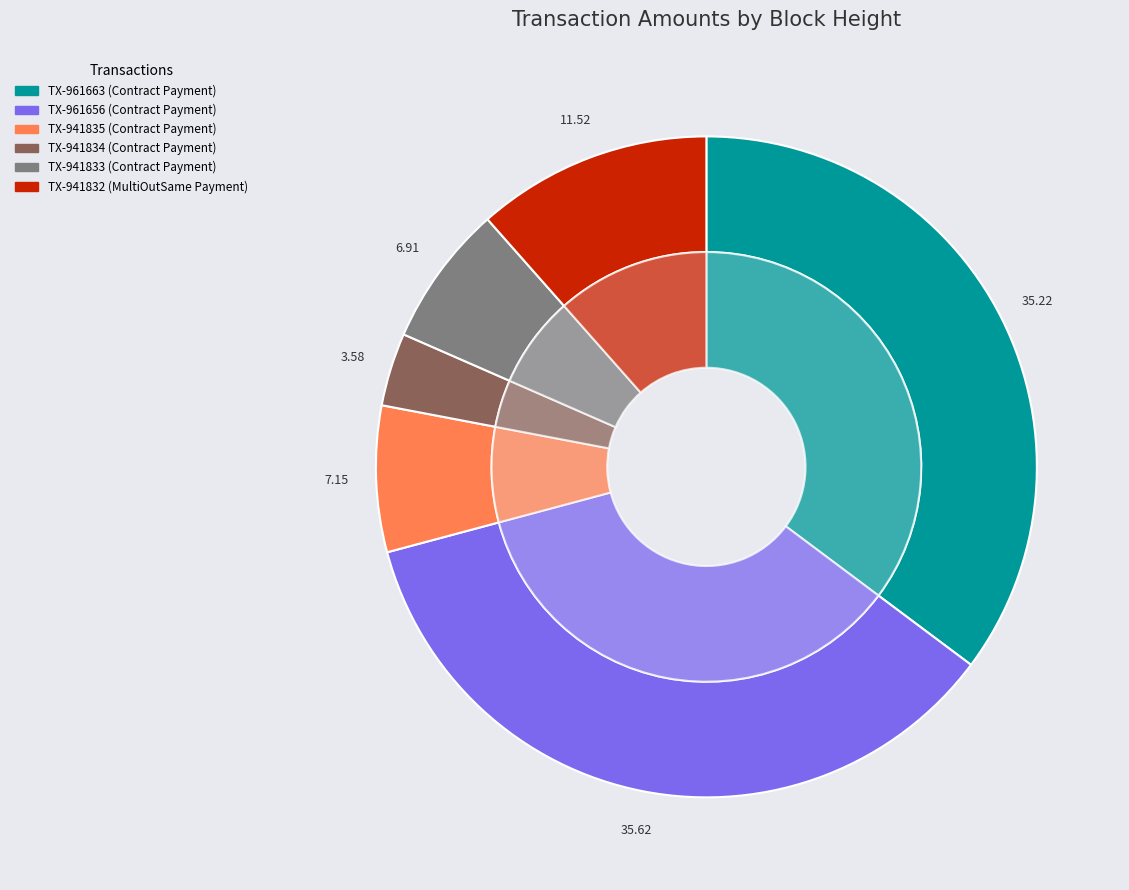

What is the total percentage of S-LWMV to S-F8ZK (961656) and S-JKBV to S-F8ZK (941832)?

47.1%